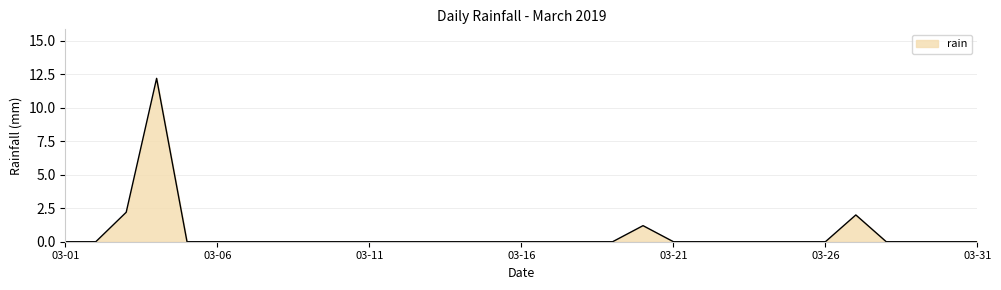

Where is the data nearest to the value 6?

2019-03-03